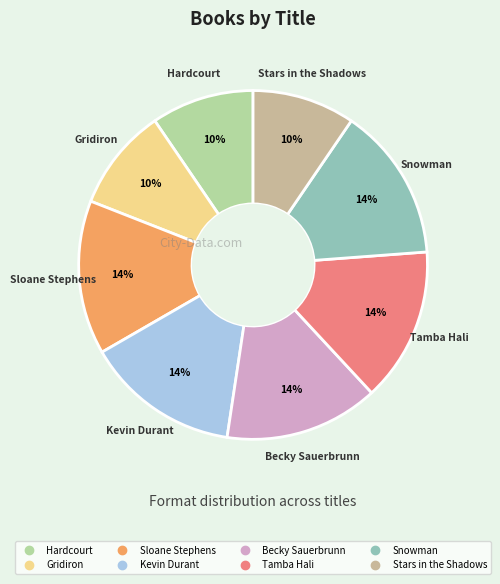

To the nearest percent, what is the average slice percentage?

12%